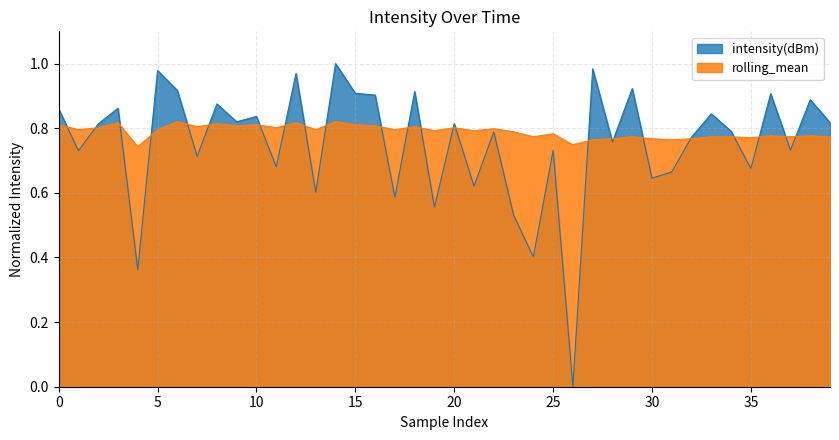

At which category is the sum across all series the highest?

14